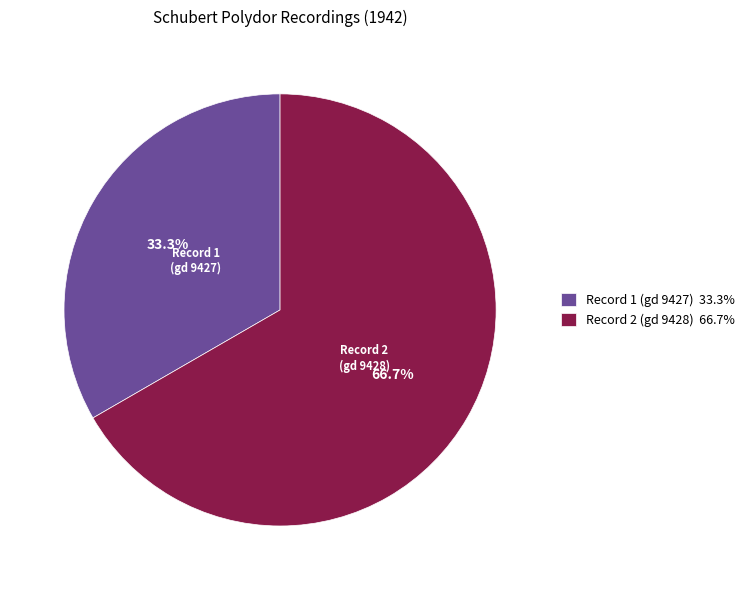

Rank the categories by value from lowest to highest.

Record 1 (gd 9427) 33.3%, Record 2 (gd 9428) 66.7%